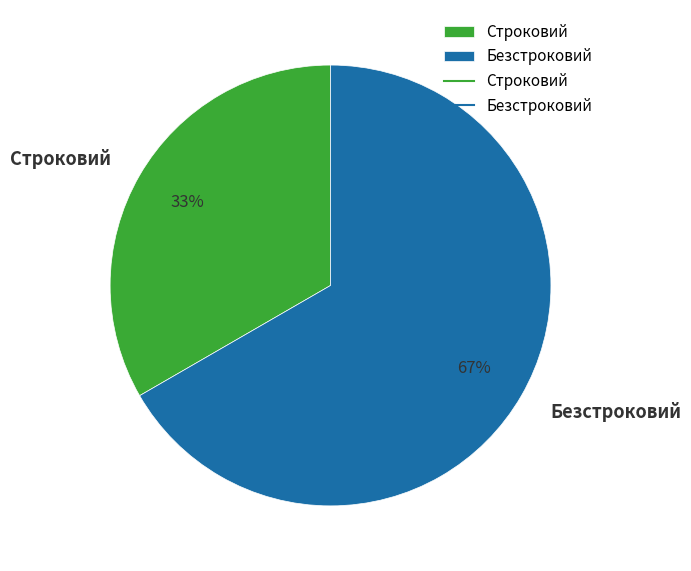

Which category accounts for the majority?

Безстроковий